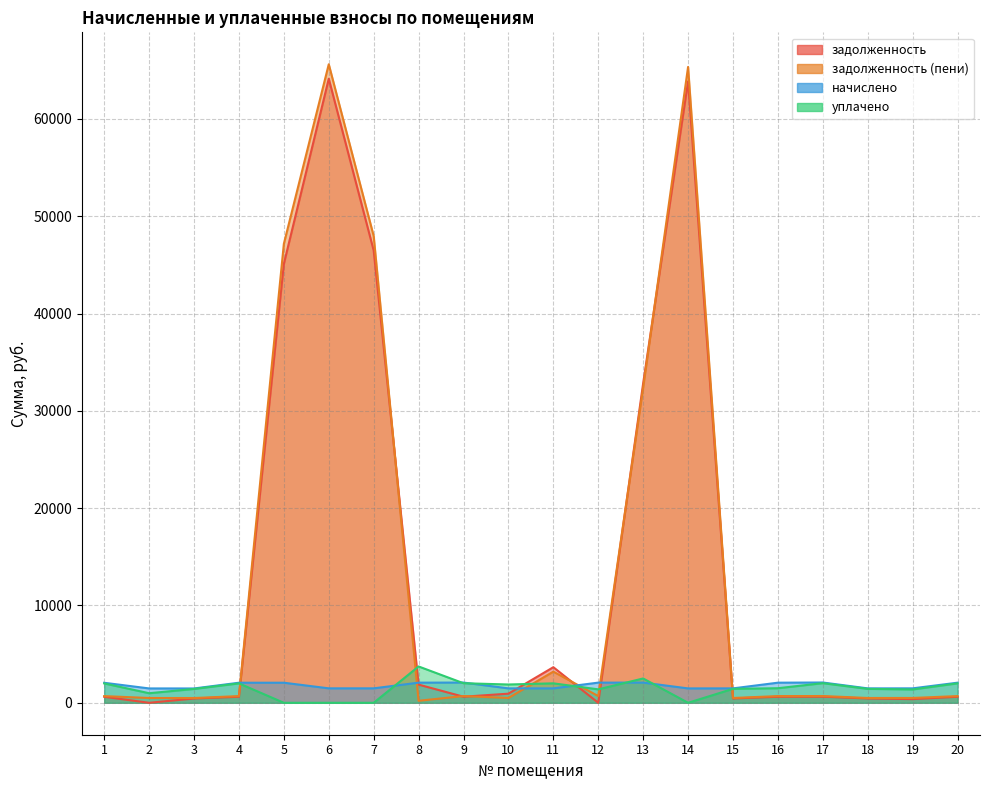

How many lines are shown in the chart?

4